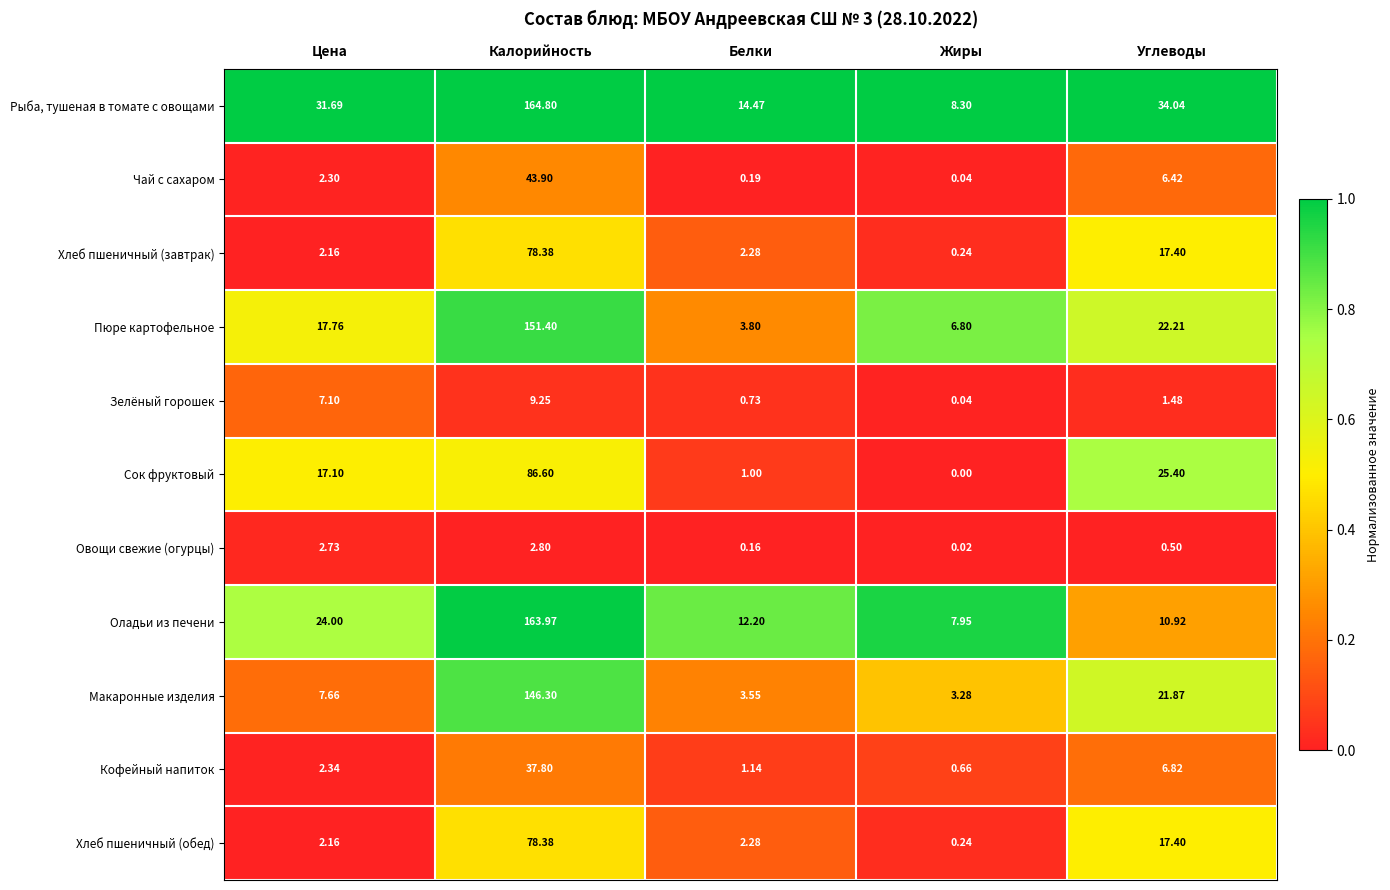

At which label is Зелёный горошек closest to 4?

Углеводы